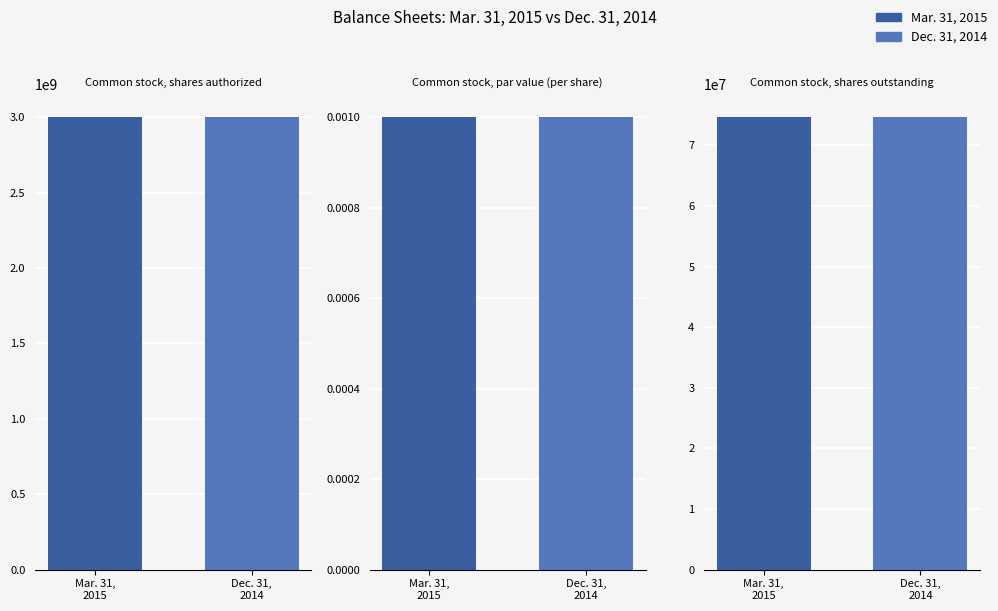

What value does the Dec. 31, 2014 series have at Common stock, shares outstanding?

74661408.0